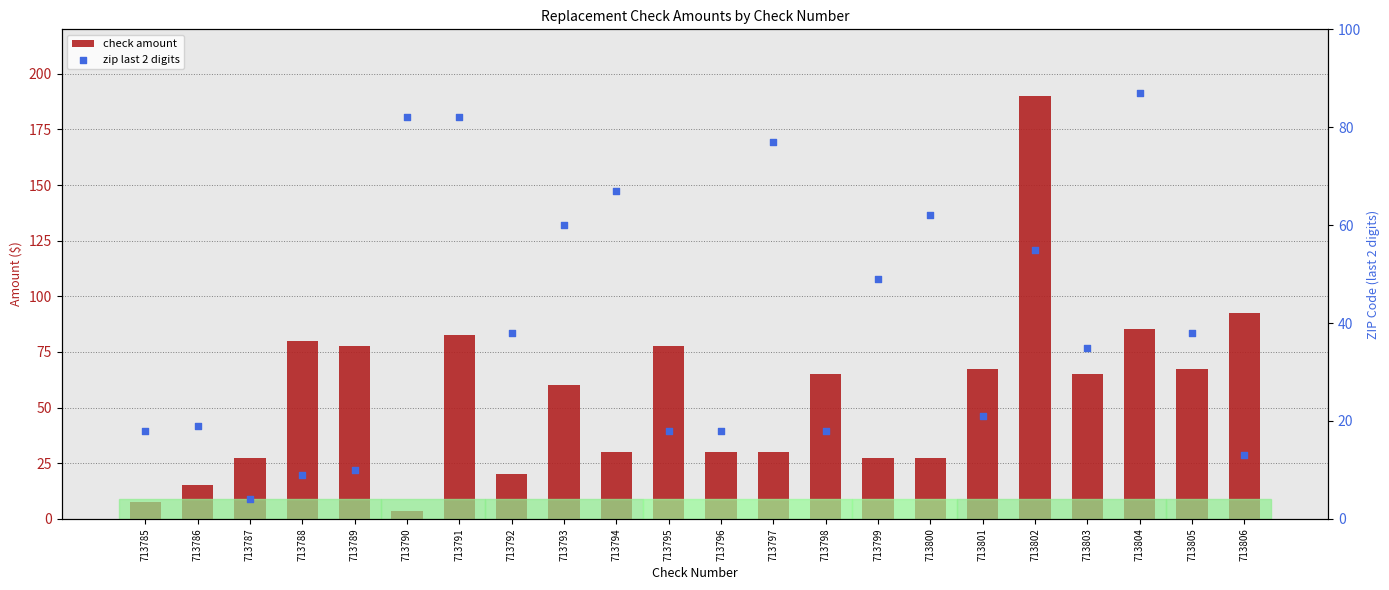

What are all the series names shown in the legend?

check amount, zip last 2 digits